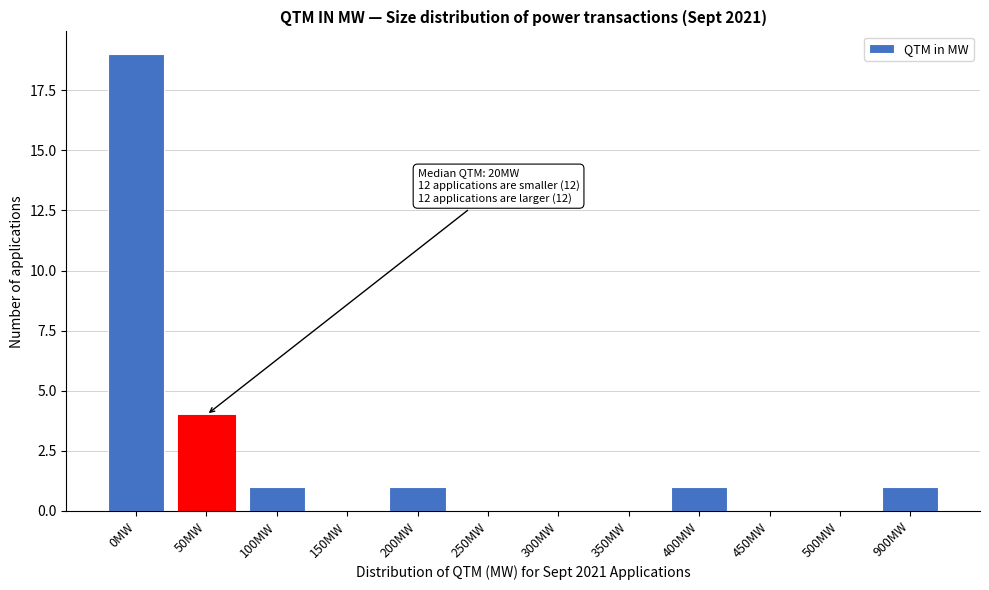

Reading left to right, list all the values displayed in this chart.

0MW=19	50MW=4	100MW=1	150MW=0	200MW=1	250MW=0	300MW=0	350MW=0	400MW=1	450MW=0	500MW=0	900MW=1